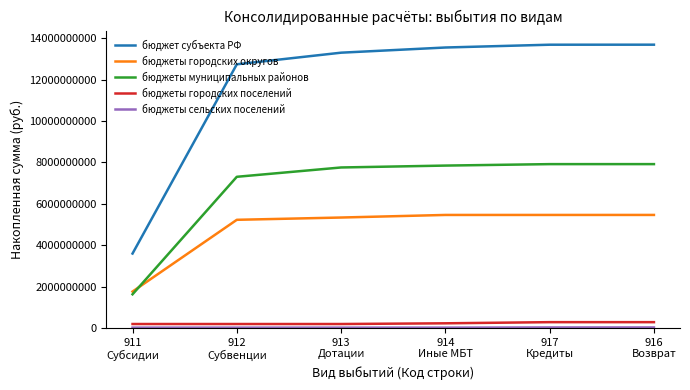

What is the maximum value shown in the chart?

13681557398.1